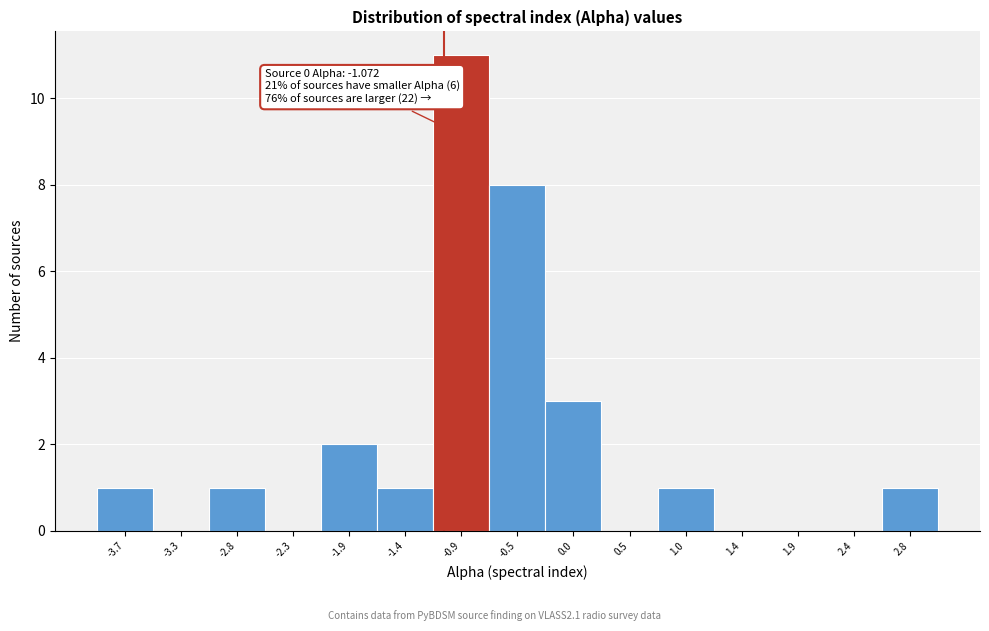

Over which range of the x-axis is the bar tallest?

-1.15 to -0.70